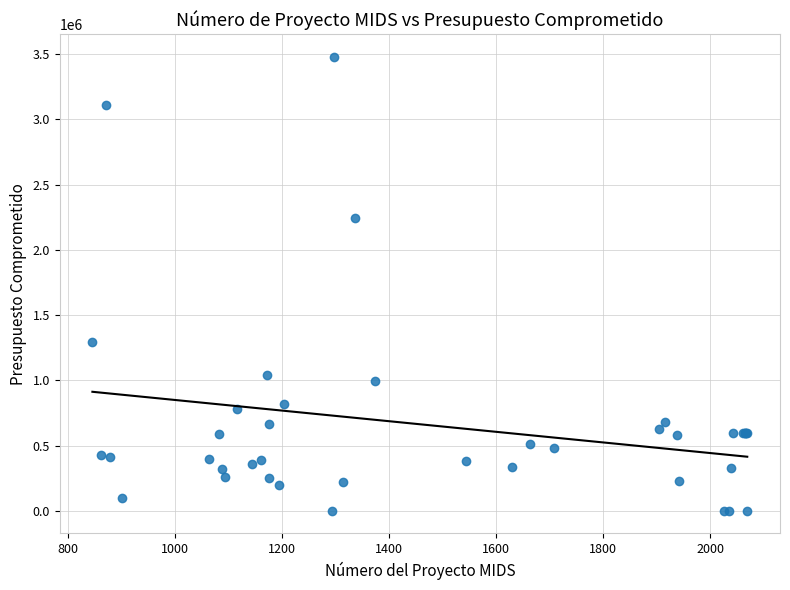

What Y value in the scatter plot is closest to 1739662?

1297357.2